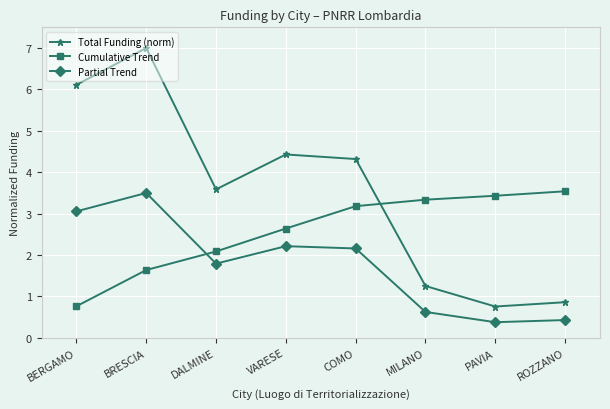

At which label does Total Funding (norm) first exceed 4?

BERGAMO